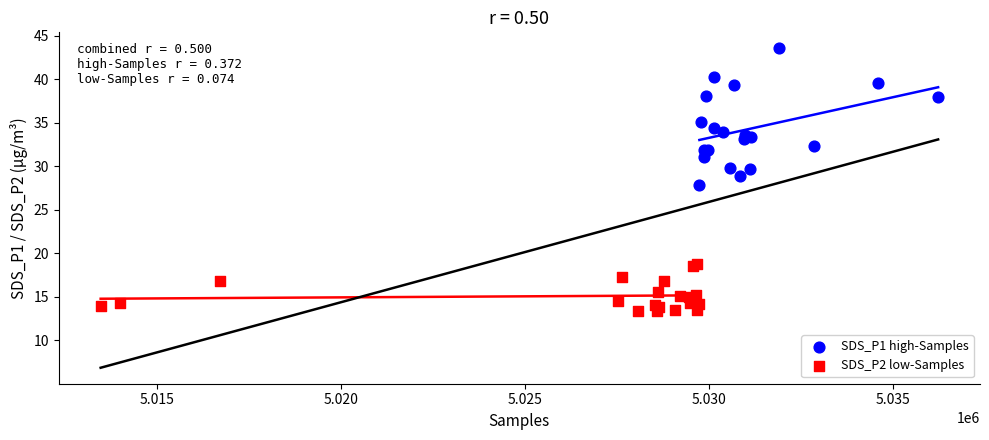

Which series has the widest spread of Y values?

SDS_P1 high-Samples